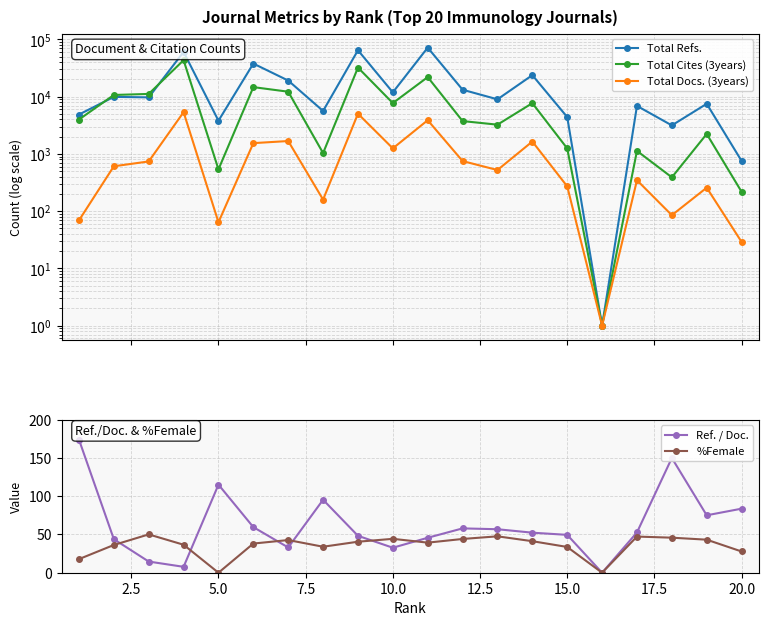

The value of Ref. / Doc. at 20.0 is 138.5. True or false?

False